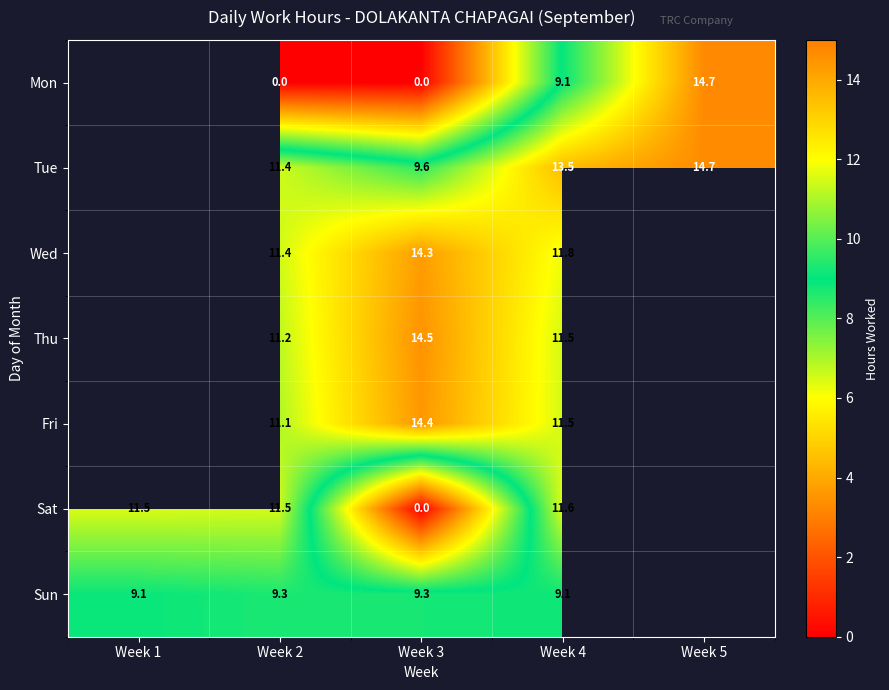

What is the difference between the Wed values at Week 2 and Week 3?

2.9